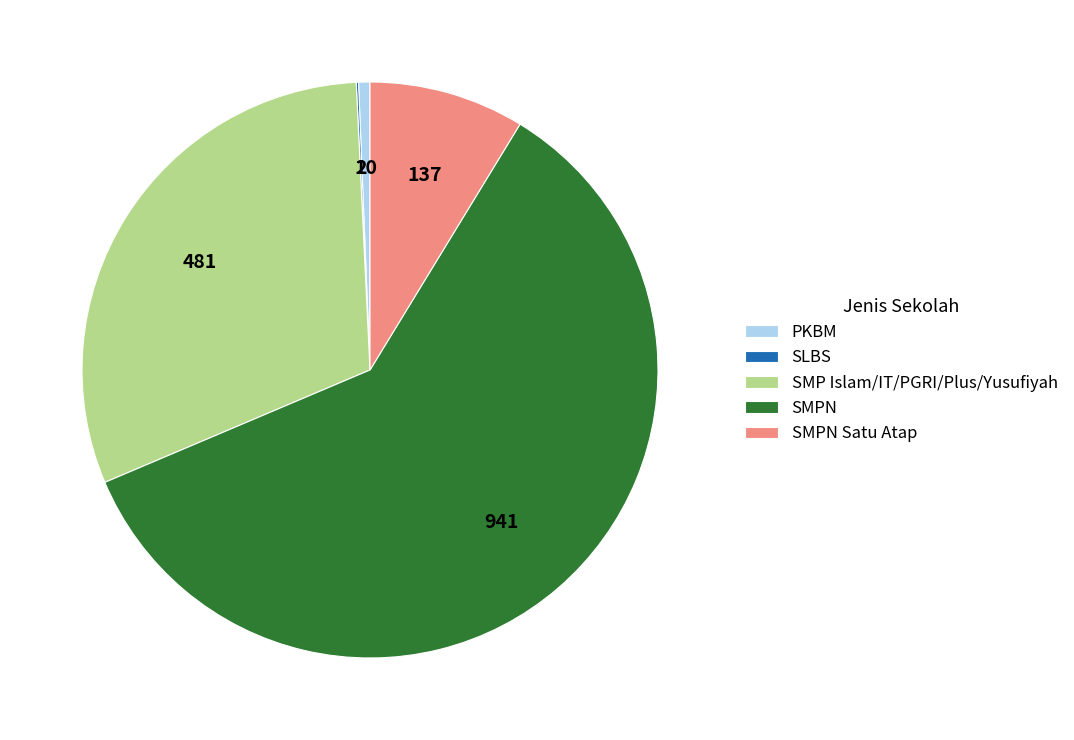

Between SMPN and SMPN Satu Atap, which is larger?

SMPN